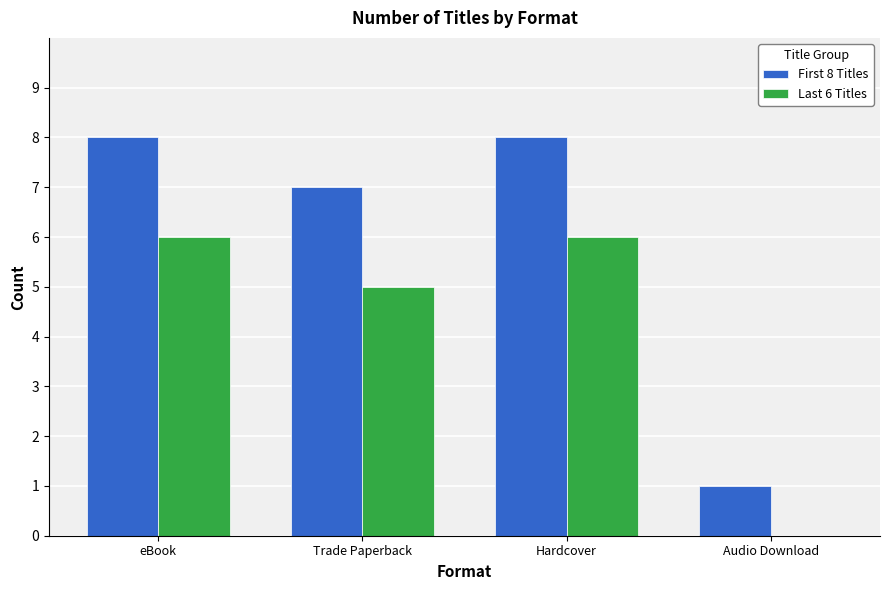

Between Trade Paperback and Audio Download, which series saw the biggest shift?

First 8 Titles